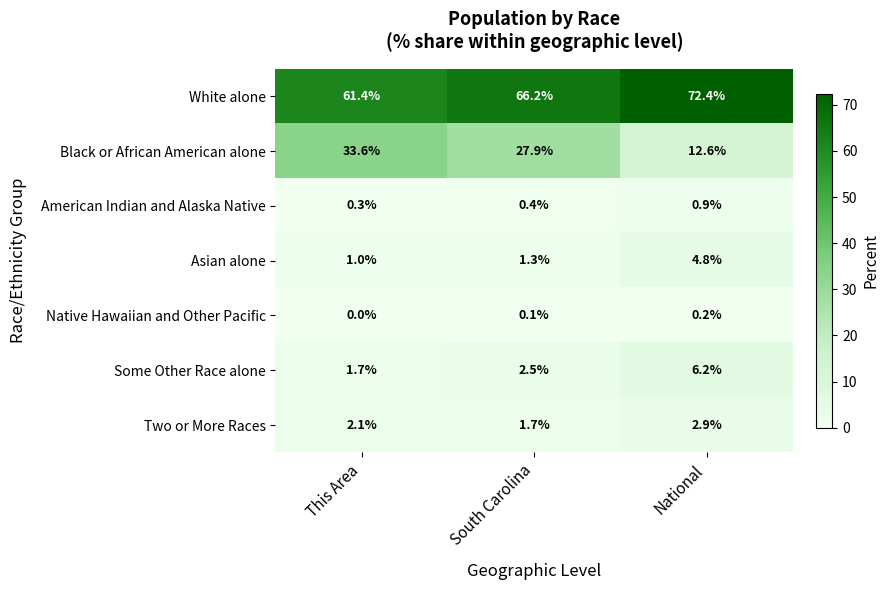

Which series has the largest total across all categories?

White alone